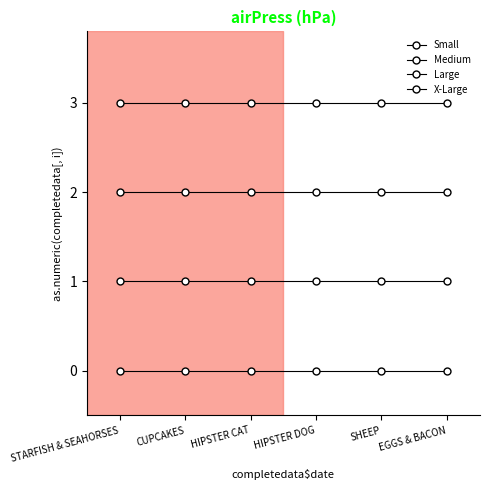

How many distinct data groups are displayed?

4